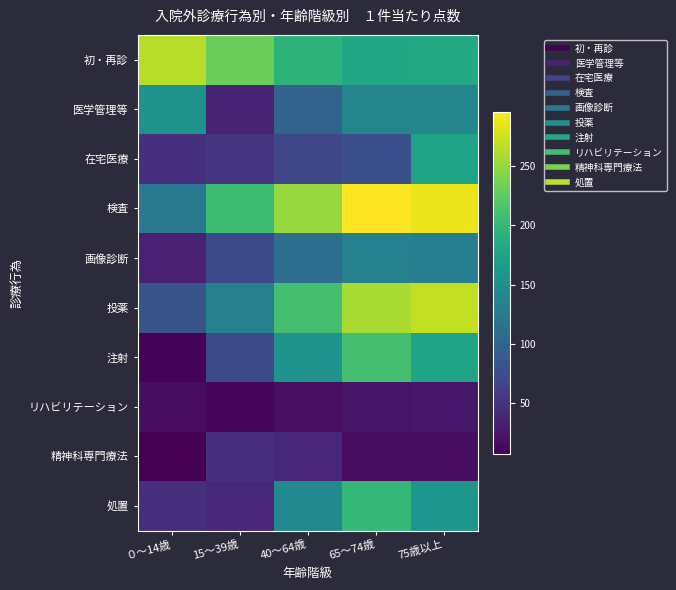

At which category does the chart reach its minimum across all series?

０～14歳